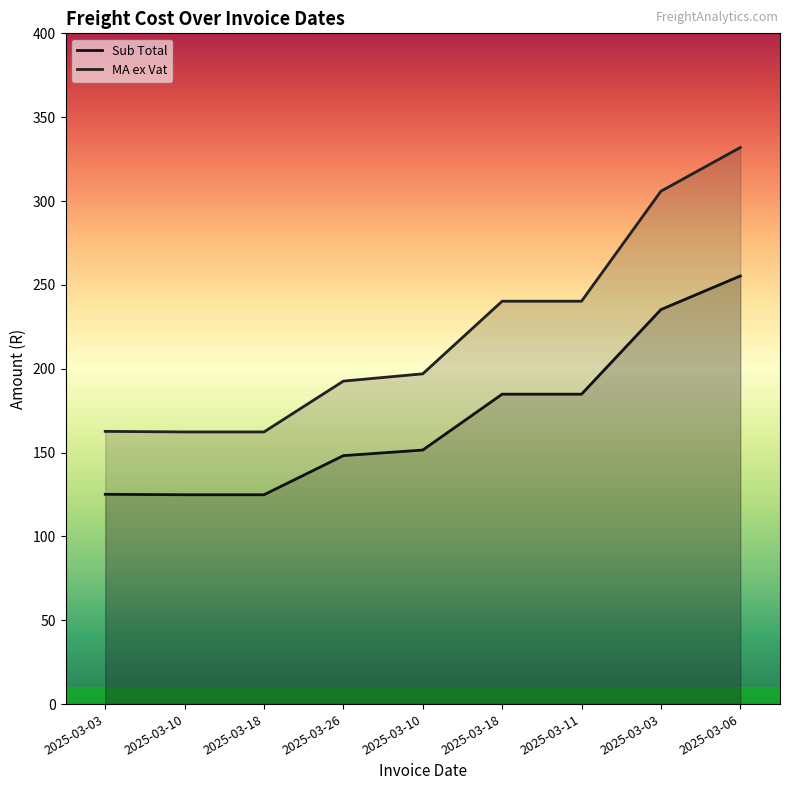

At which category is the sum across all series the highest?

2025-03-06